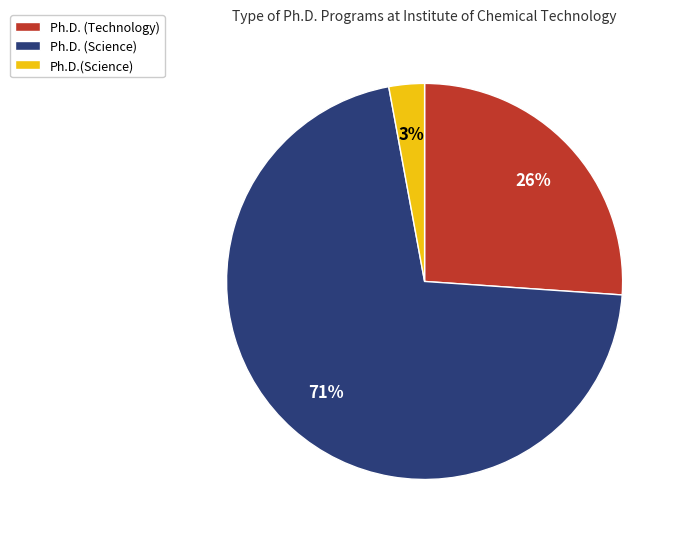

What is the majority slice?

Ph.D. (Science)